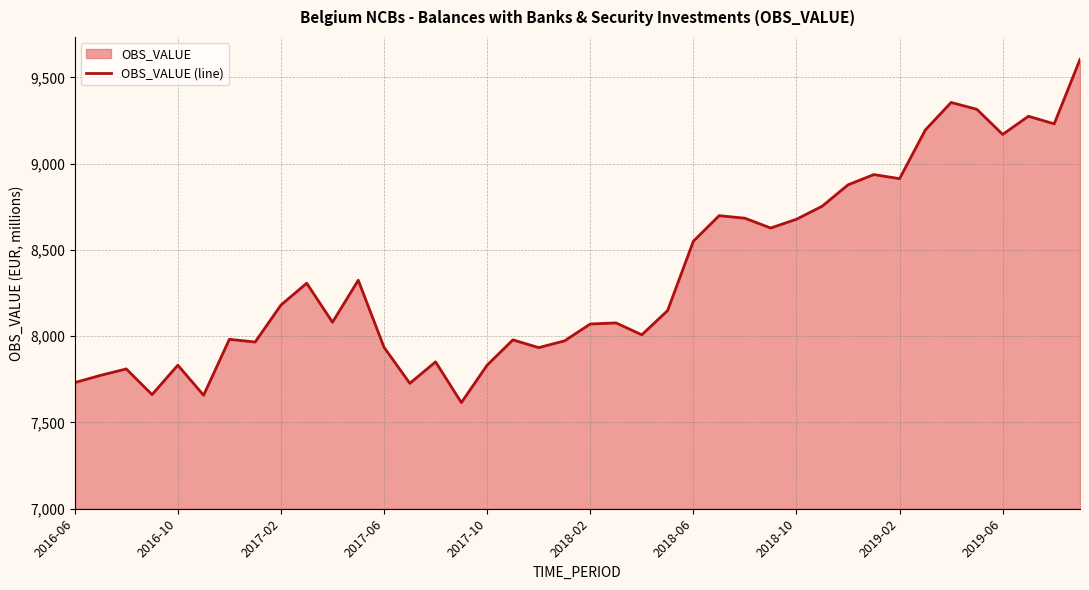

What is the difference between the maximum and minimum values?

1989.1